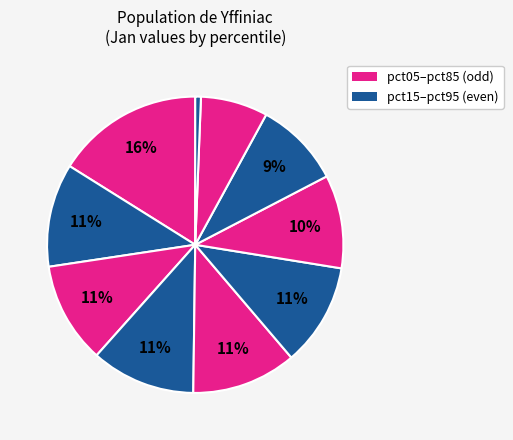

To the nearest percent, what is the average slice percentage?

10%